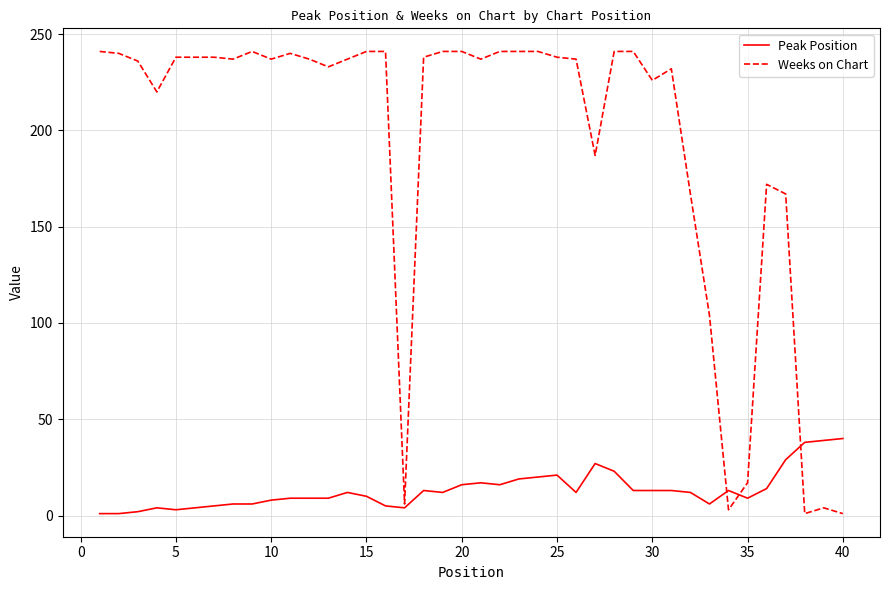

Does the chart have visible grid lines?

Yes